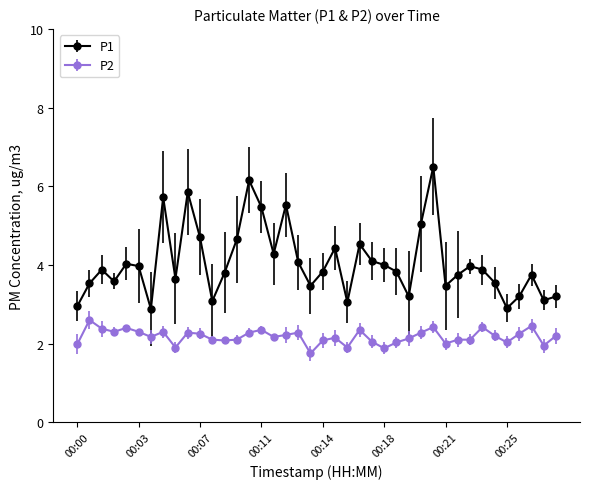

Which series has the widest spread of values?

P1